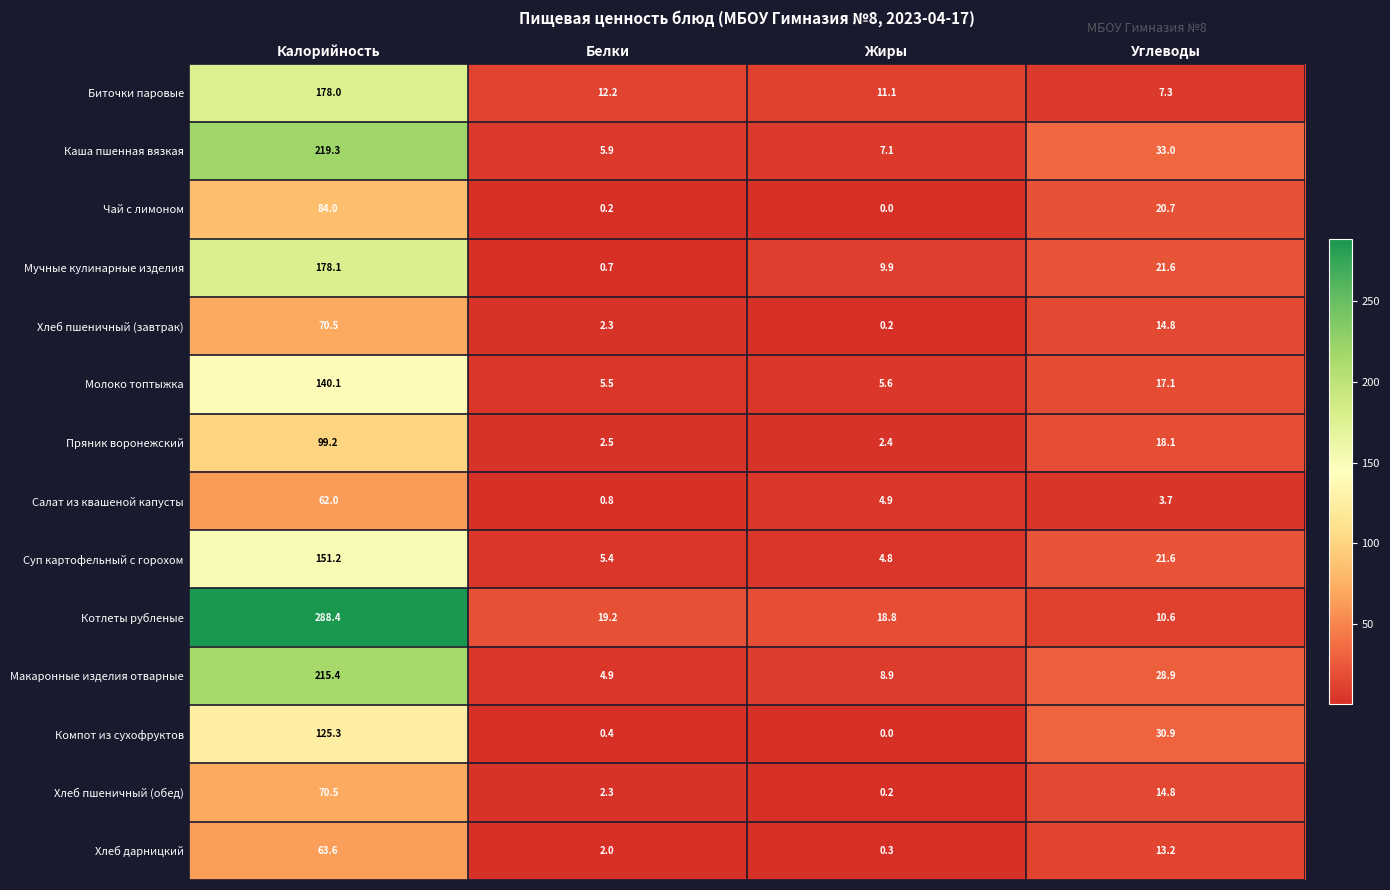

At which category is the sum across all series the highest?

Калорийность